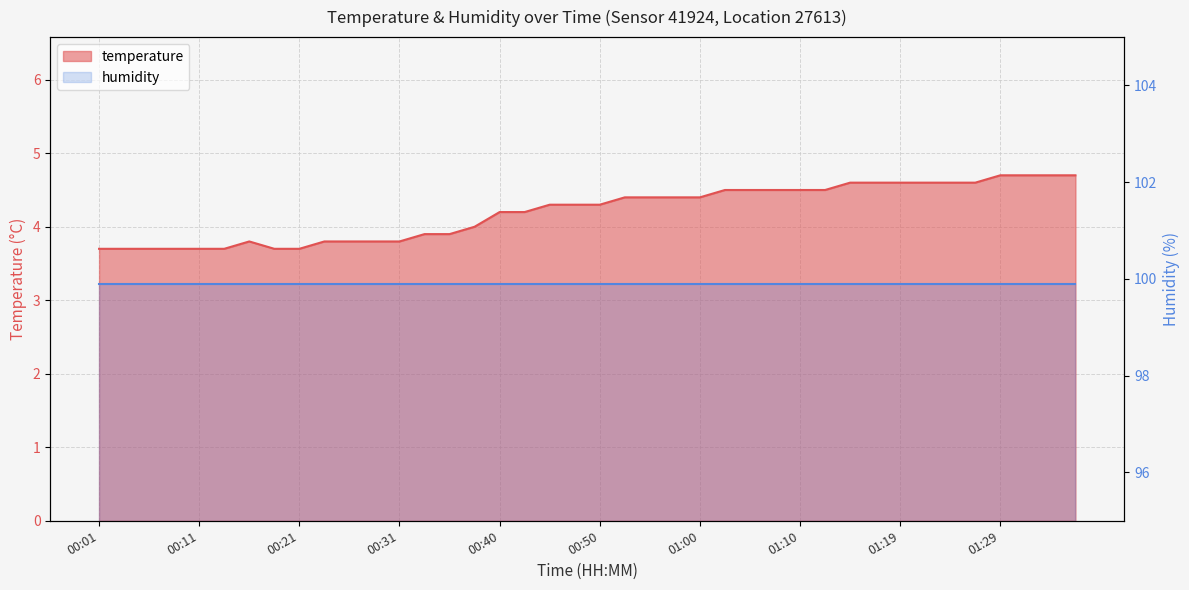

What position from the left is 01:00?

25